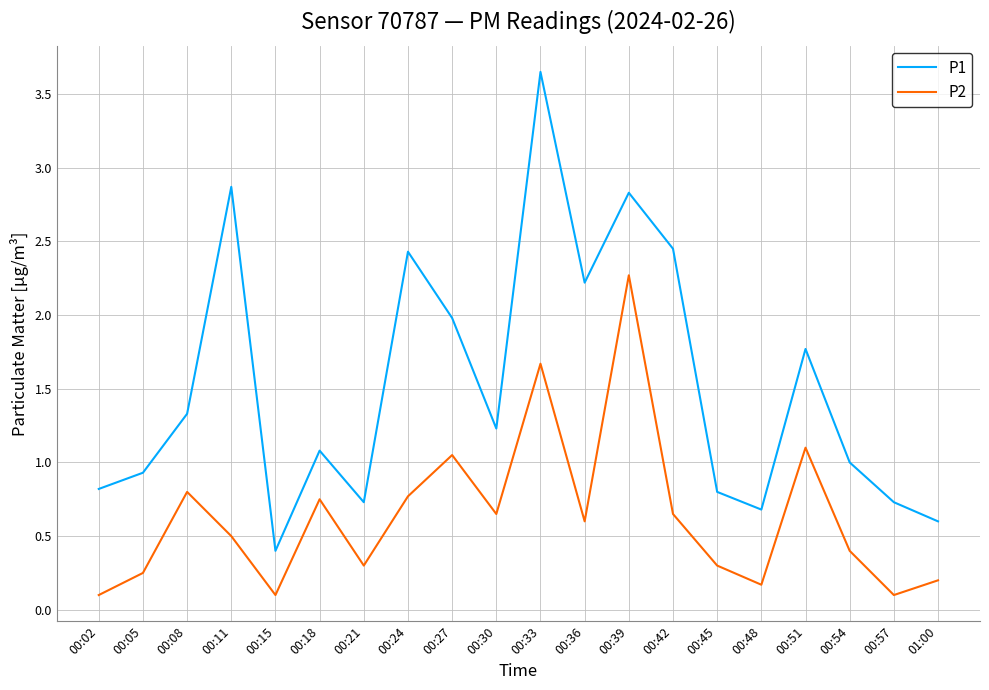

What is the difference between the maximum and minimum values in the P2 series?

2.2